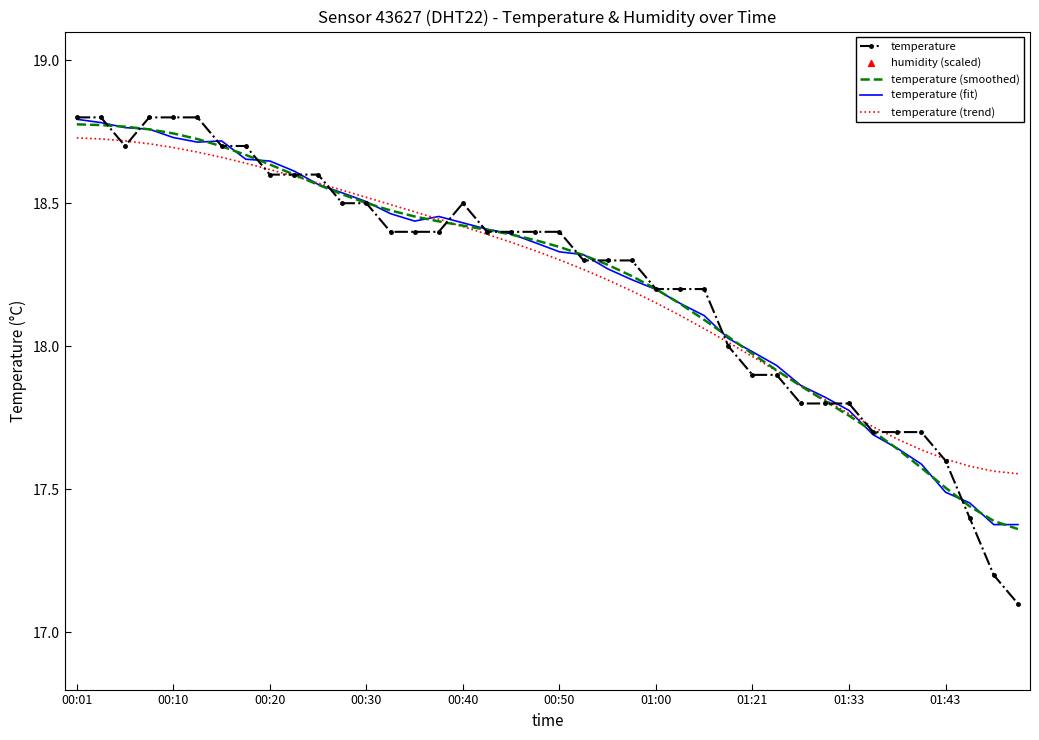

Which series has the widest spread of Y values?

temperature